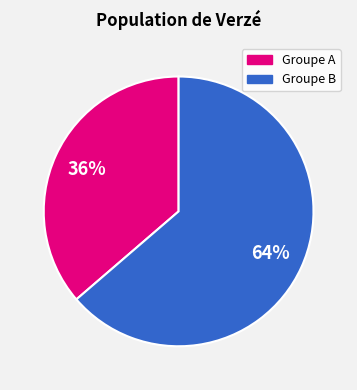

Is there any slice that represents more than half of the pie?

Yes